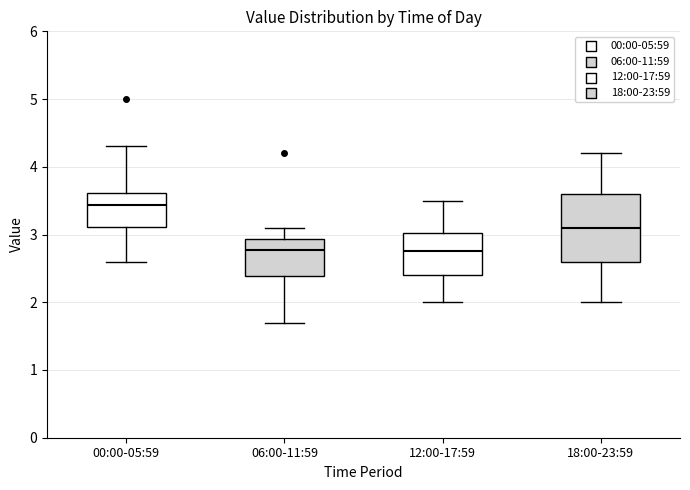

Comparing the boxes themselves (not the whiskers), which one is the tallest?

18:00-23:59